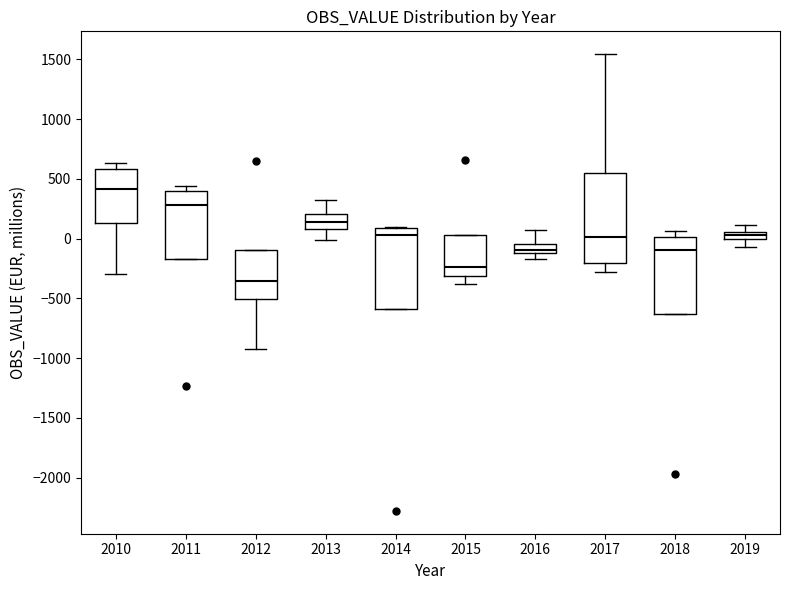

Which box has the highest median line?

2010